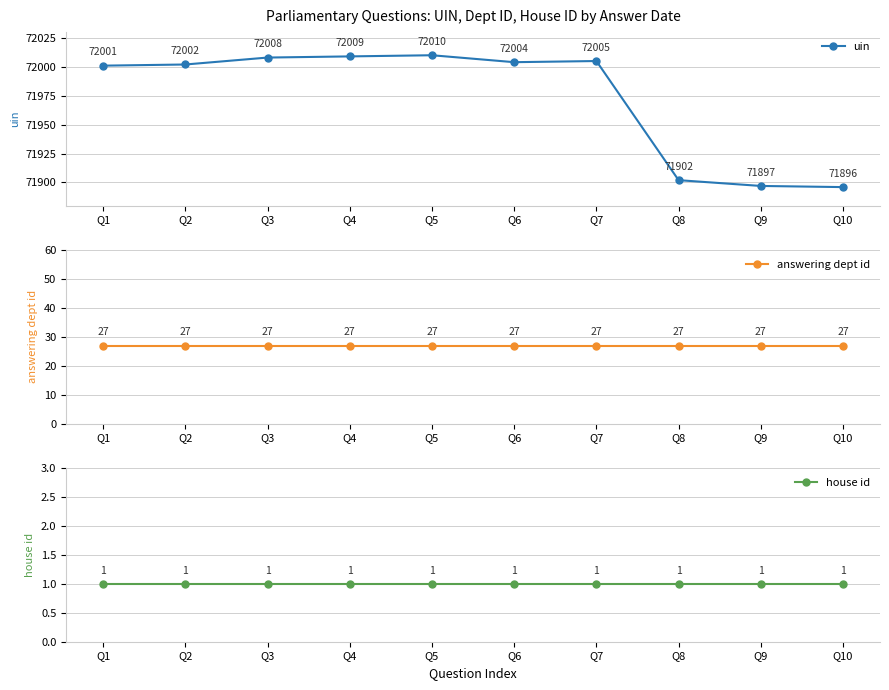

What is the value of the uin point at the 6th from the left?

72004